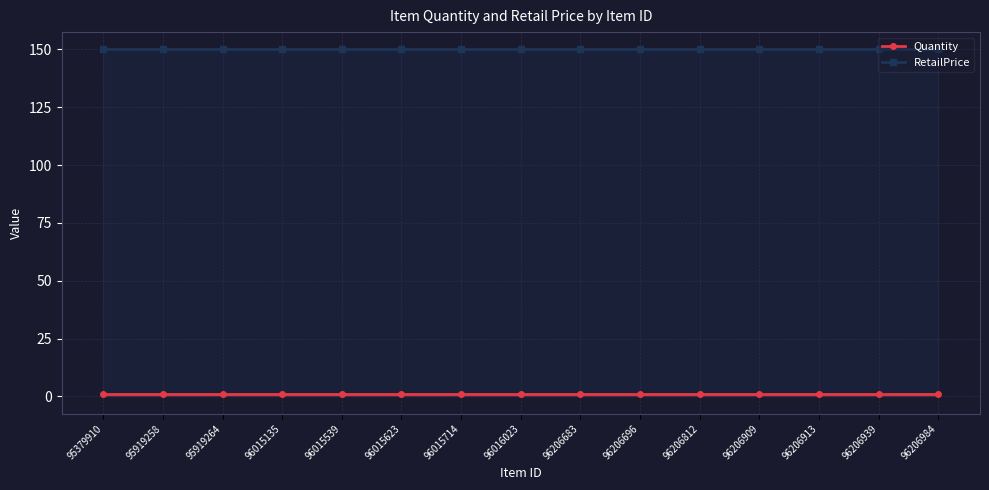

Reading right to left, extract all data points from this chart.

Quantity: 1.0	1.0	1.0	1.0	1.0	1.0	1.0	1.0	1.0	1.0	1.0	1.0	1.0	1.0	1.0
RetailPrice: 149.9	149.9	149.9	149.9	149.9	149.9	149.9	149.9	149.9	149.9	149.9	149.9	149.9	149.9	149.9